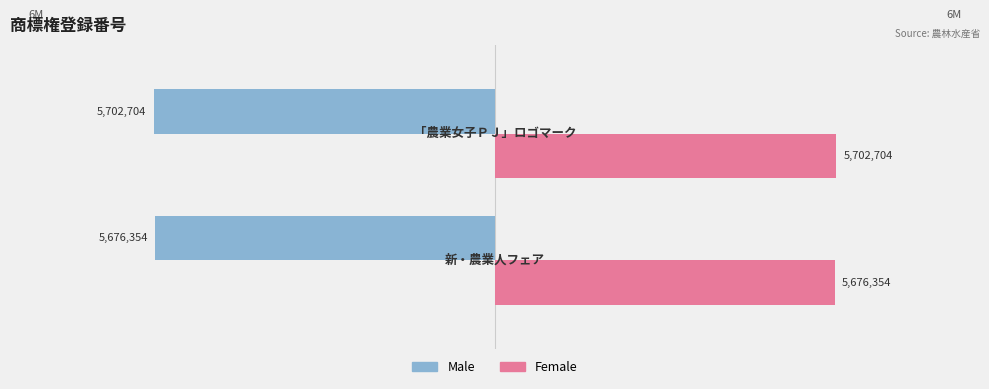

What is the highest value of the Female series?

5702704